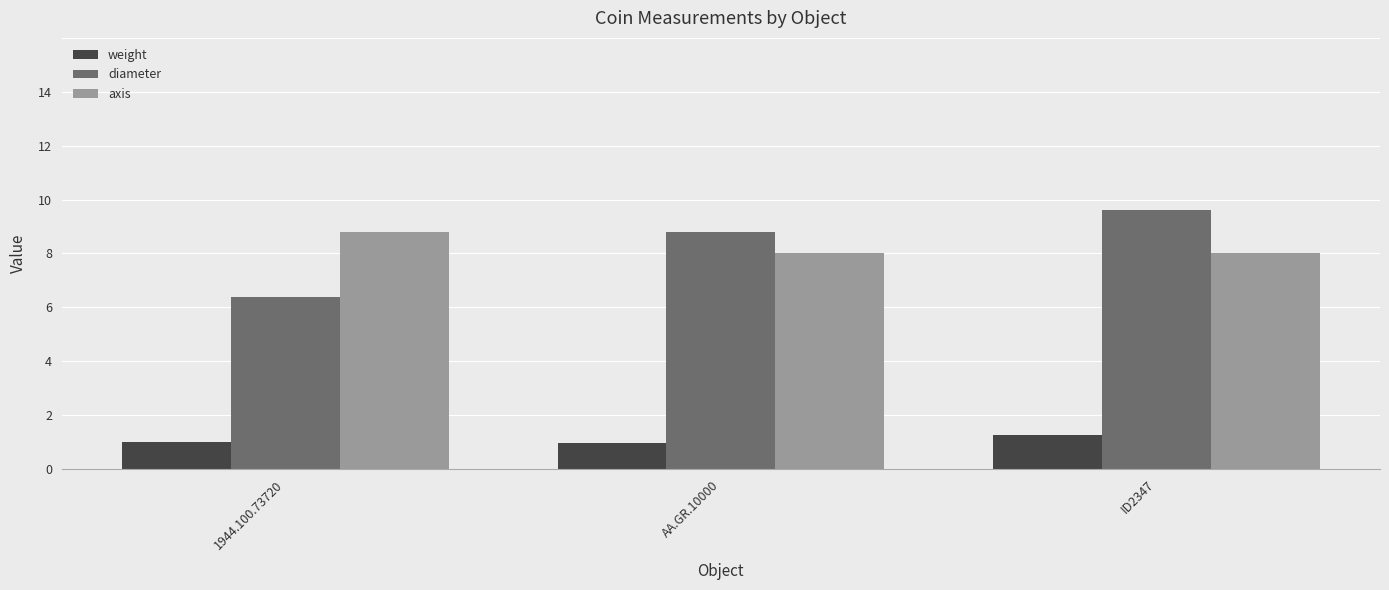

Which category has the highest value across all series?

ID2347